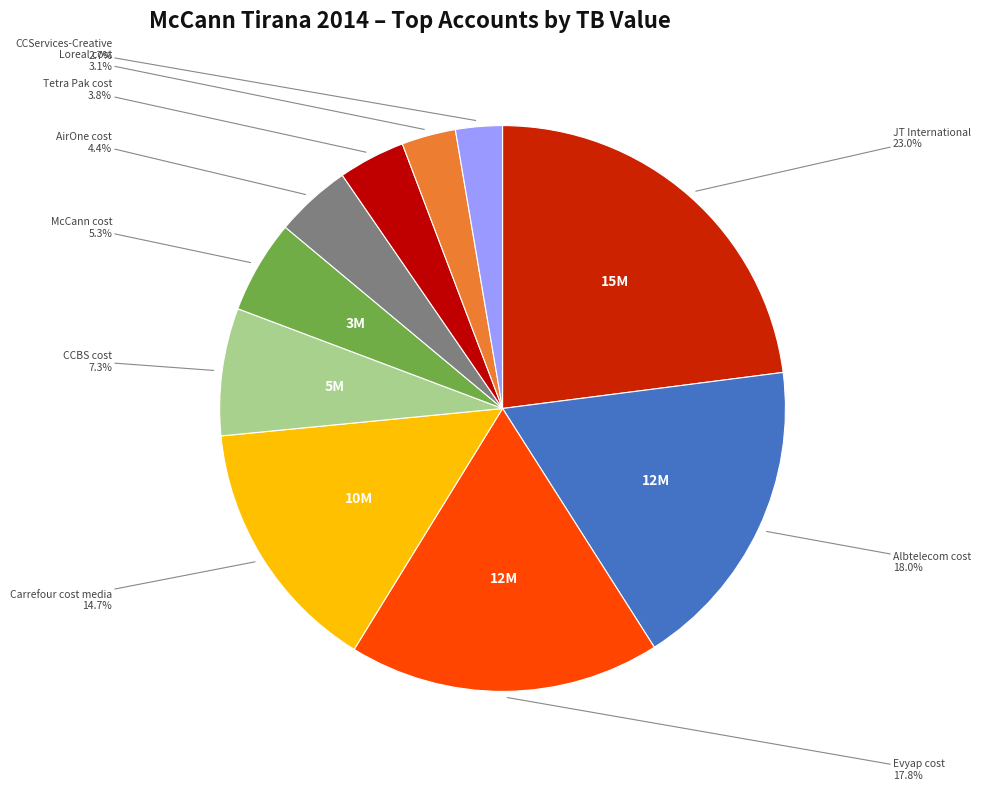

What is the ratio of the value at Carrefour cost media to the value at Albtelecom cost?

0.8